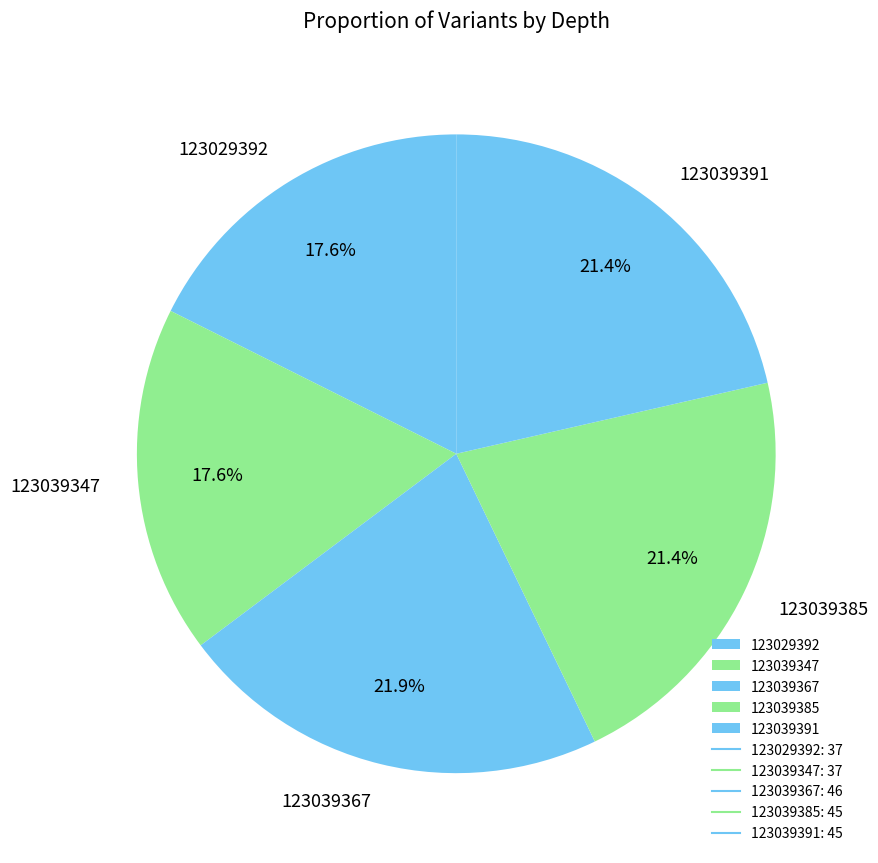

To the nearest percent, what portion does 123039391 represent?

21%